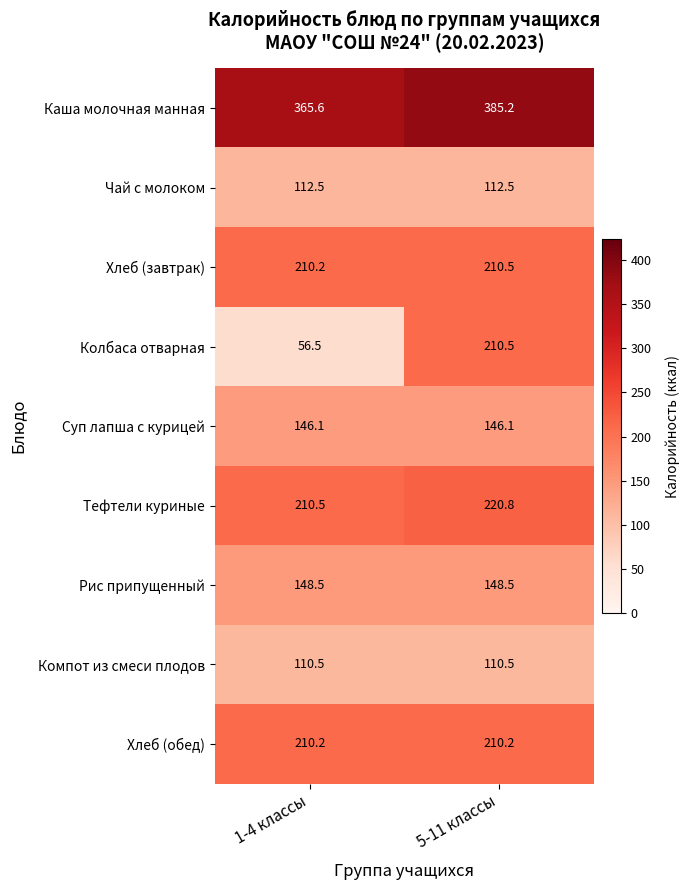

Which series has the widest spread of values?

Колбаса отварная